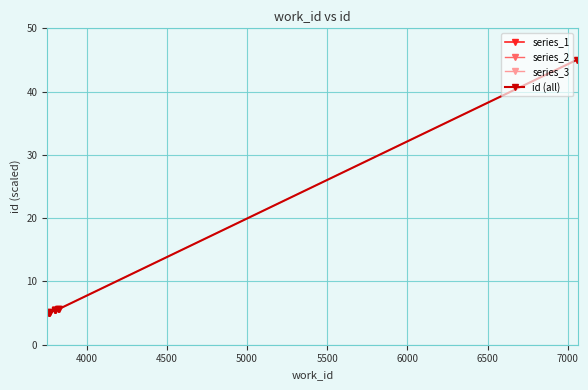

What is the value of the 9th point from the left?

5.6